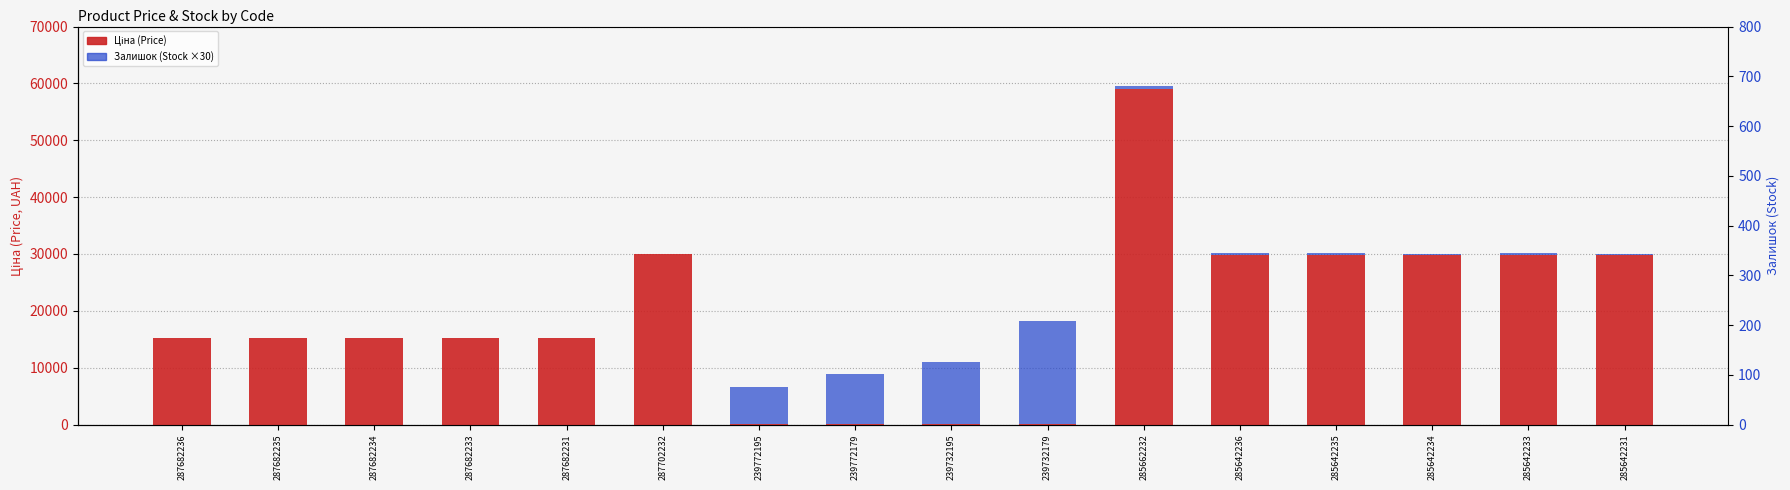

Which label corresponds to the smallest value in the chart?

287682236